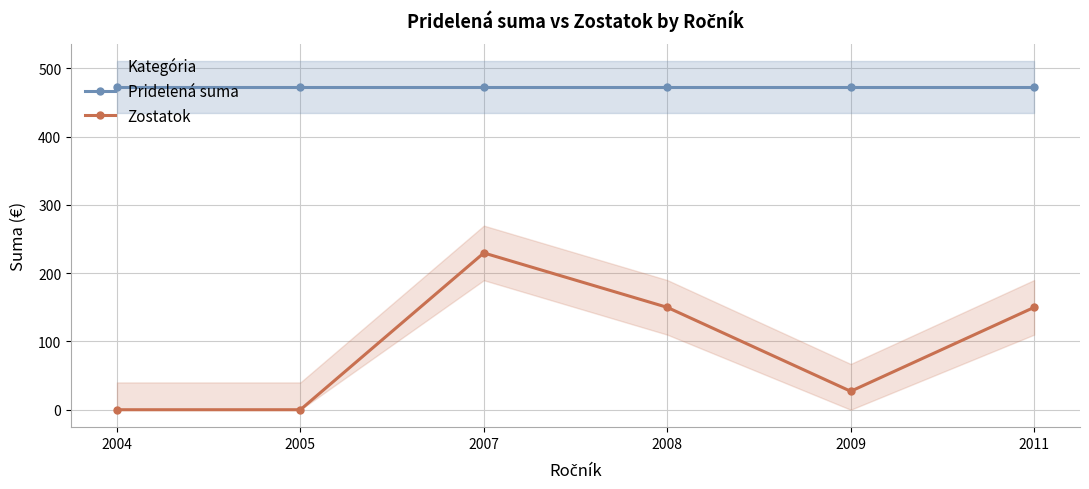

The value of Zostatok at 2011 is 200.9. True or false?

False